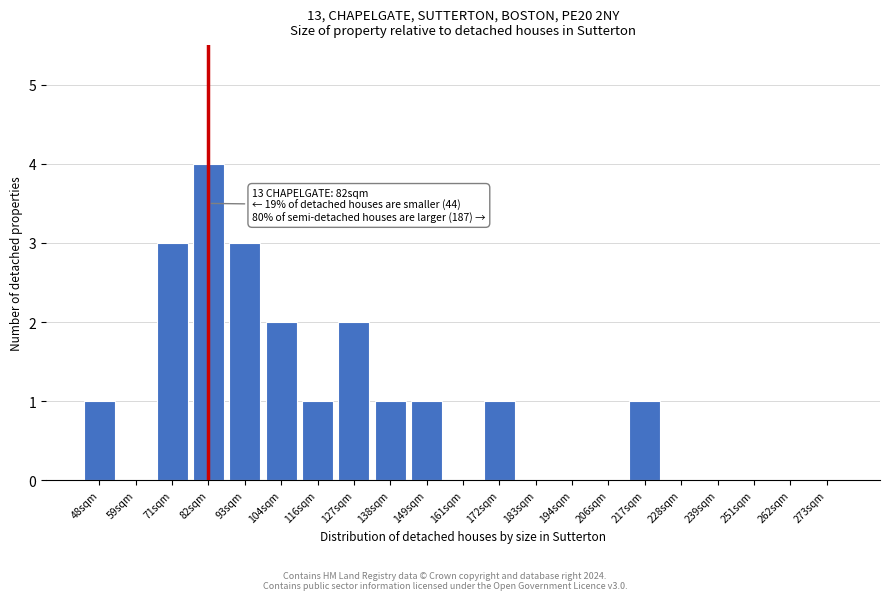

Reading left to right, extract all data points from this chart.

48sqm=1	59sqm=0	71sqm=3	82sqm=4	93sqm=3	104sqm=2	116sqm=1	127sqm=2	138sqm=1	149sqm=1	161sqm=0	172sqm=1	183sqm=0	194sqm=0	206sqm=0	217sqm=1	228sqm=0	239sqm=0	251sqm=0	262sqm=0	273sqm=0